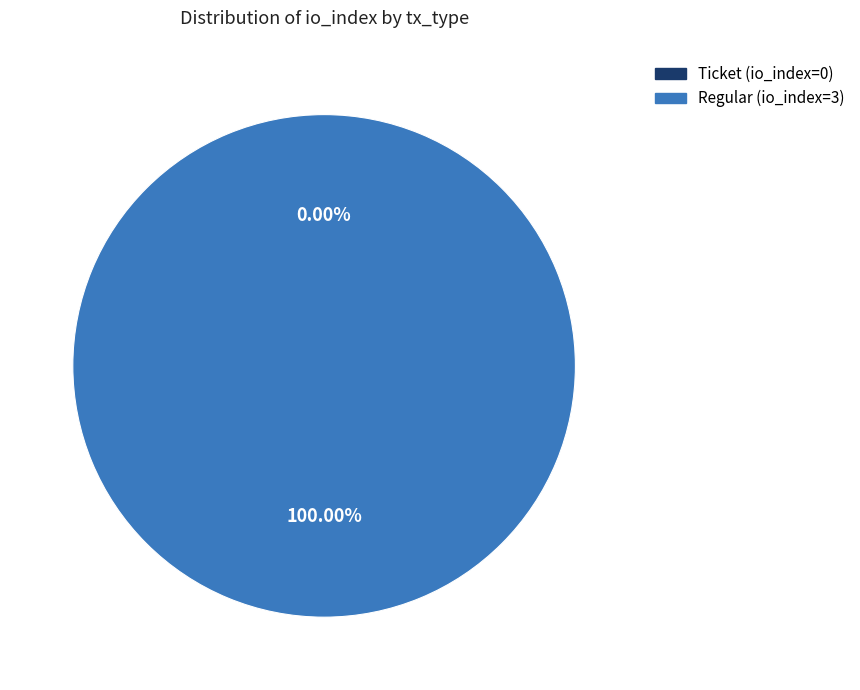

Combined, what portion of the pie is Regular (io_index=3) and Ticket (io_index=0)?

100.0%